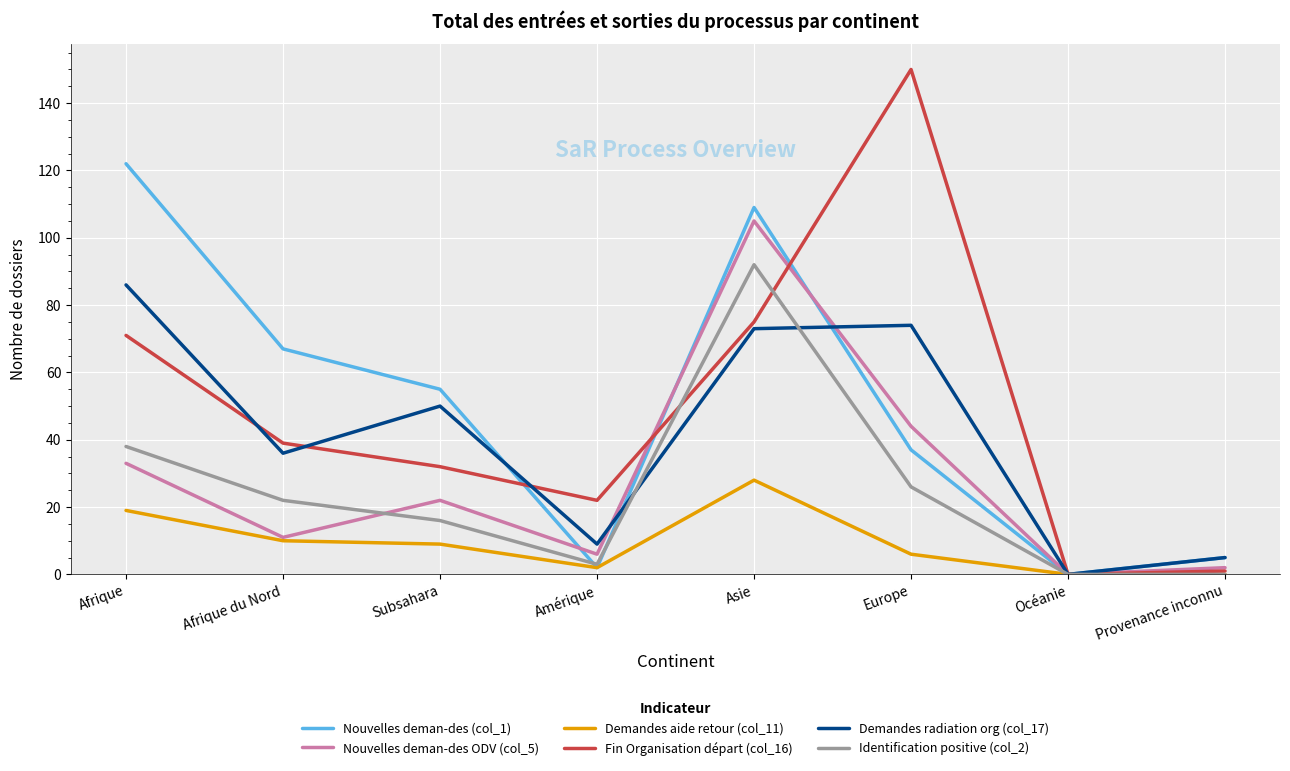

What is the total value across all series at Europe?

337